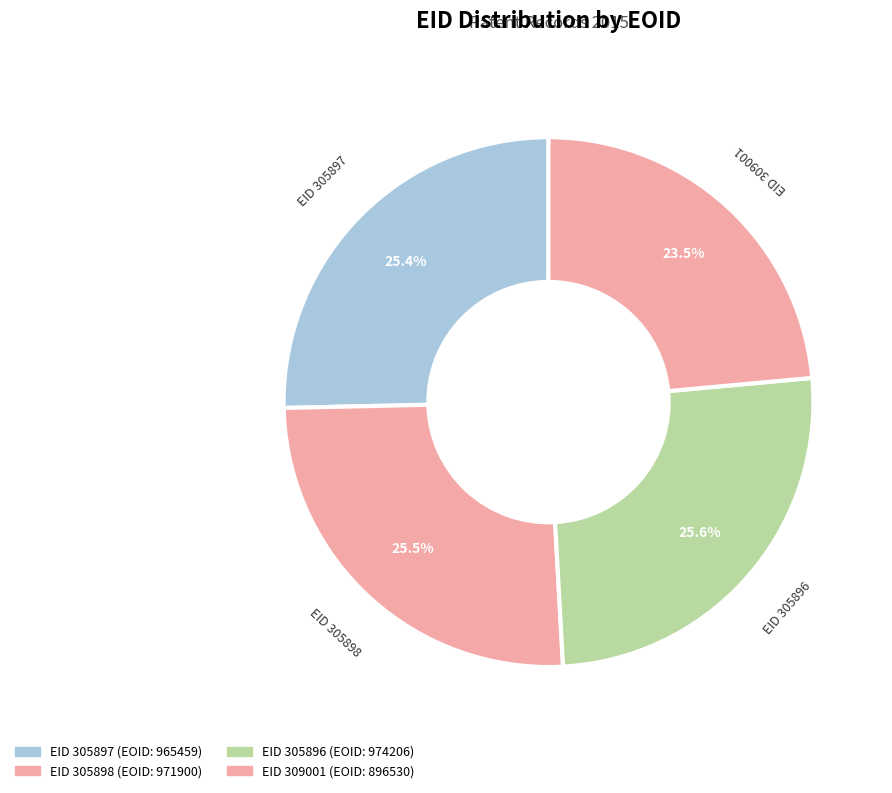

Is there any slice that represents more than half of the pie?

No